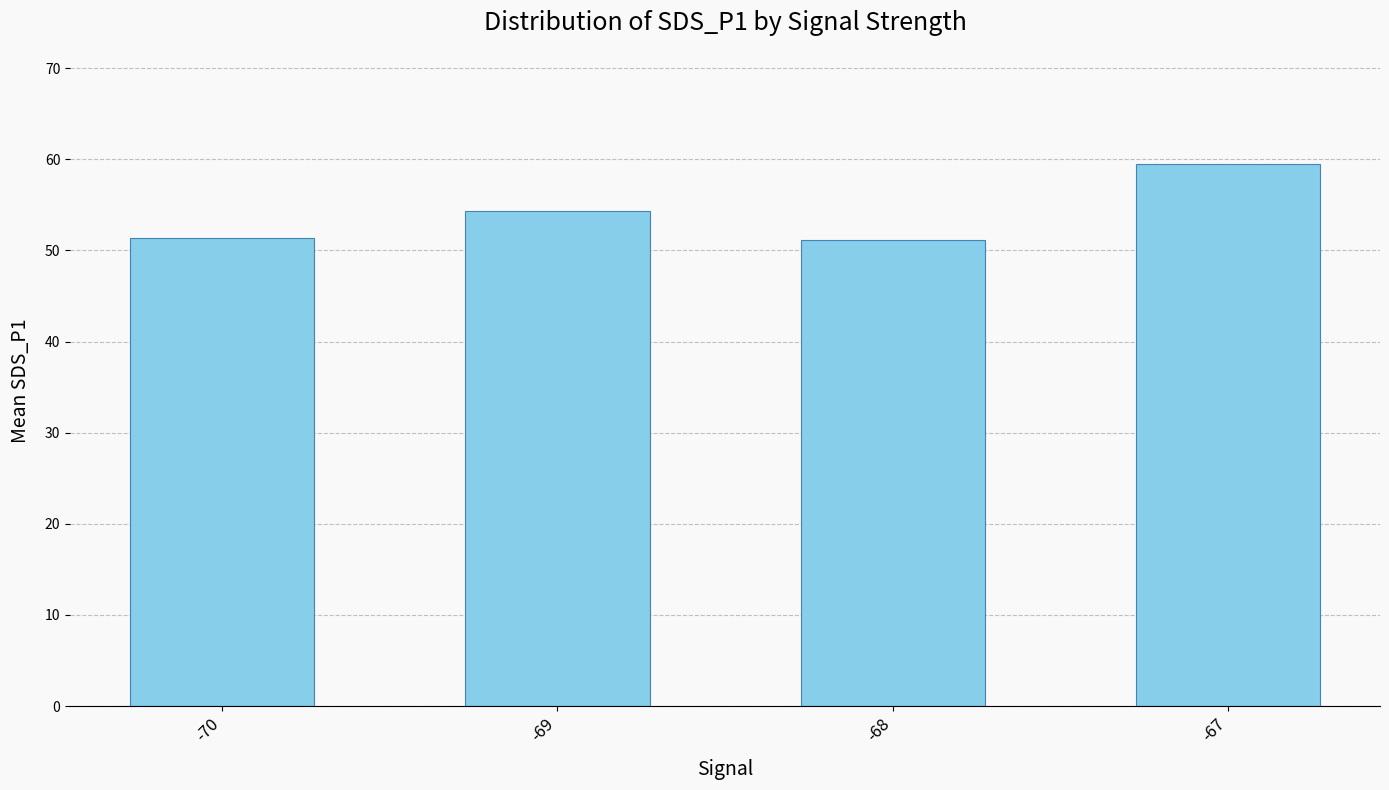

What is the value of the 4th bar from the left?

59.5